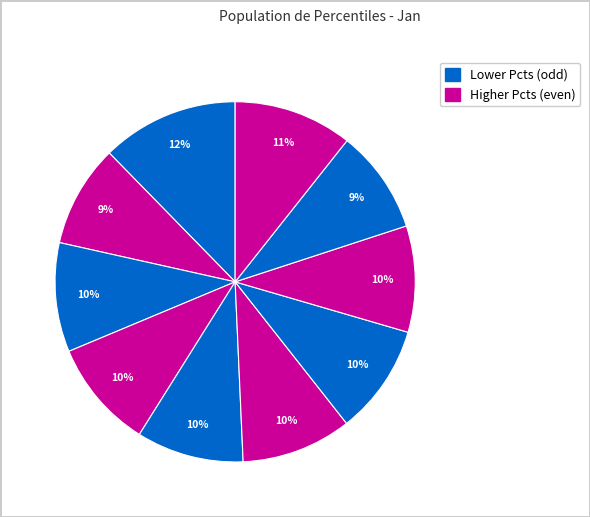

Count the number of slices in the pie.

10